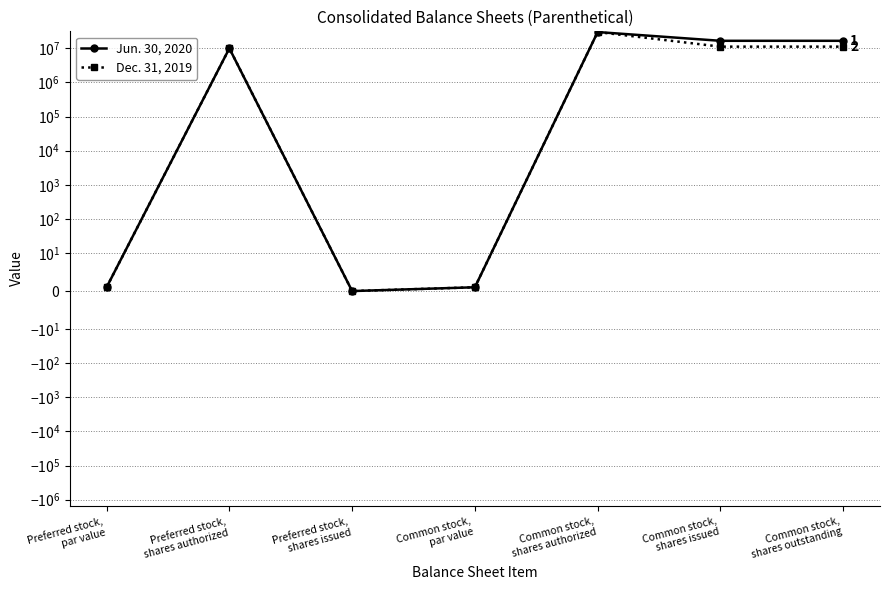

Which series has the widest spread of values?

Jun. 30, 2020